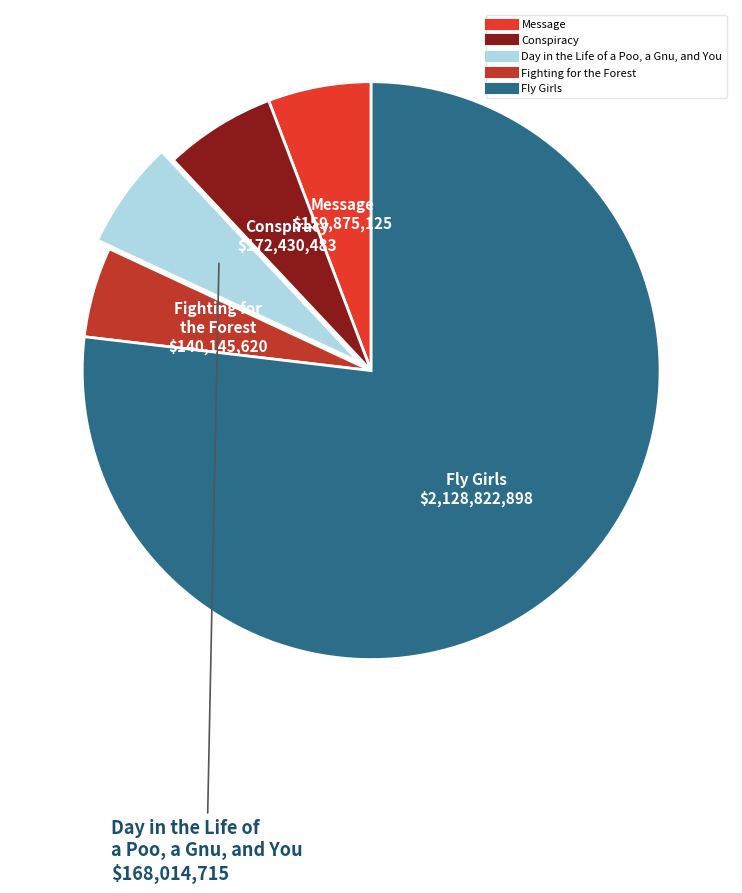

Combined, do Fly Girls and Message account for over 50%?

Yes